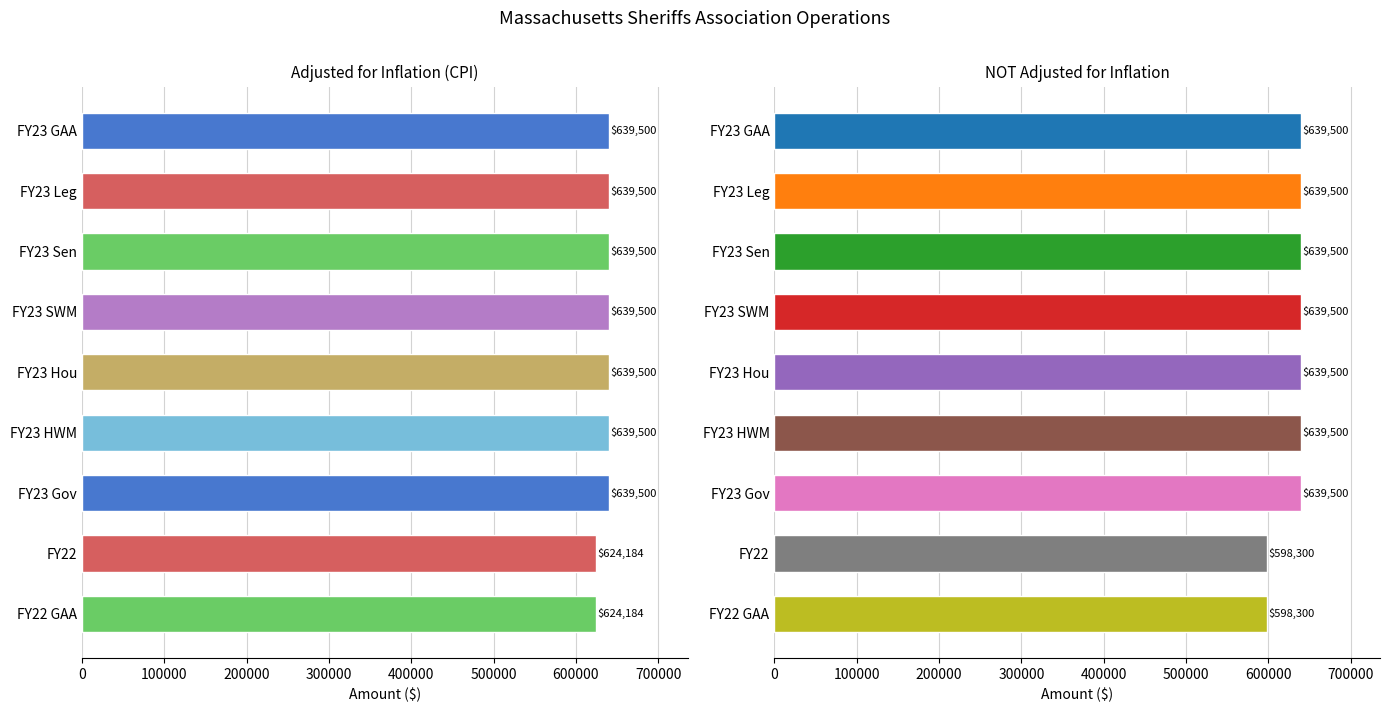

The value of adjusted for inflation (CPI) at 600000 is 423035. True or false?

False